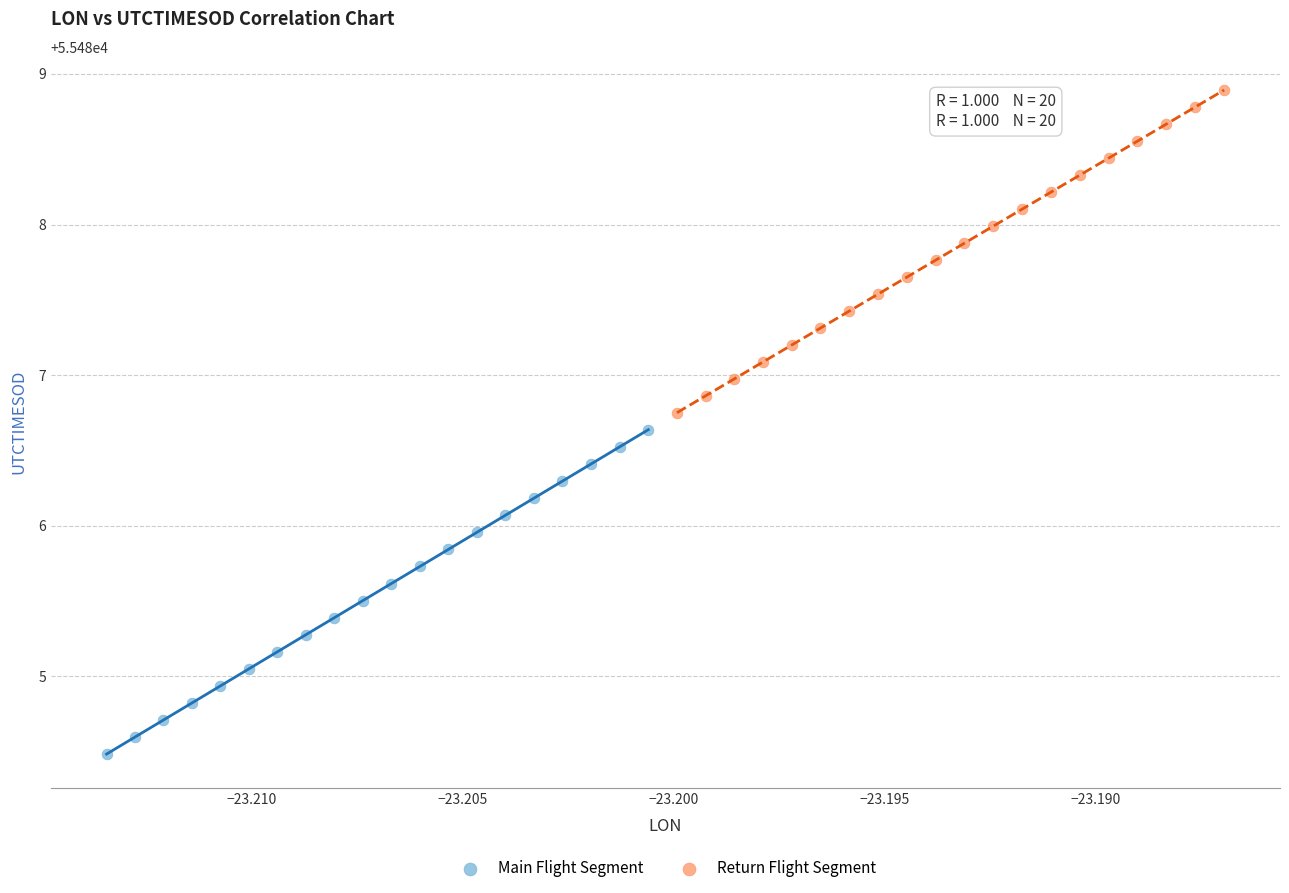

Which series reaches the maximum Y coordinate?

Return Flight Segment